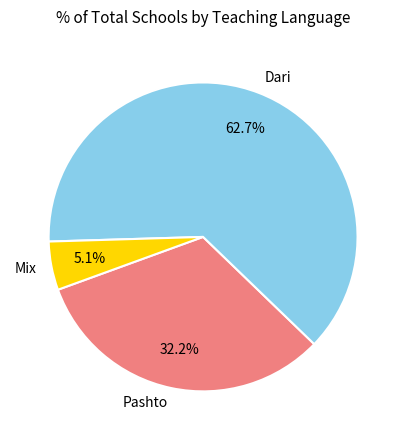

Is there any slice that represents more than half of the pie?

Yes